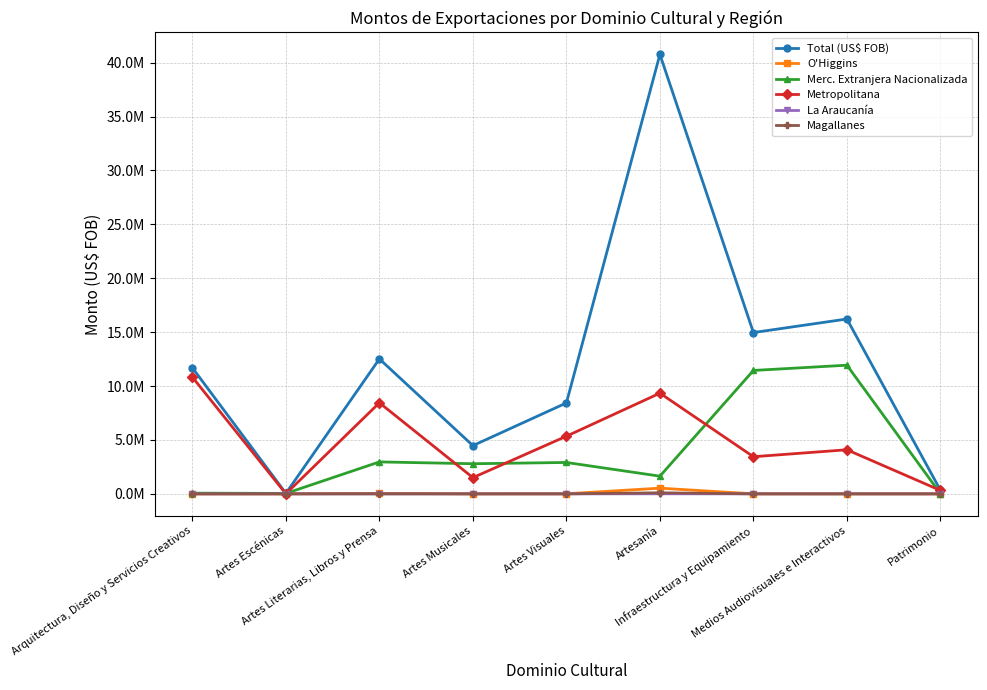

At which category does Merc. Extranjera Nacionalizada reach its first local peak?

Artes Literarias, Libros y Prensa